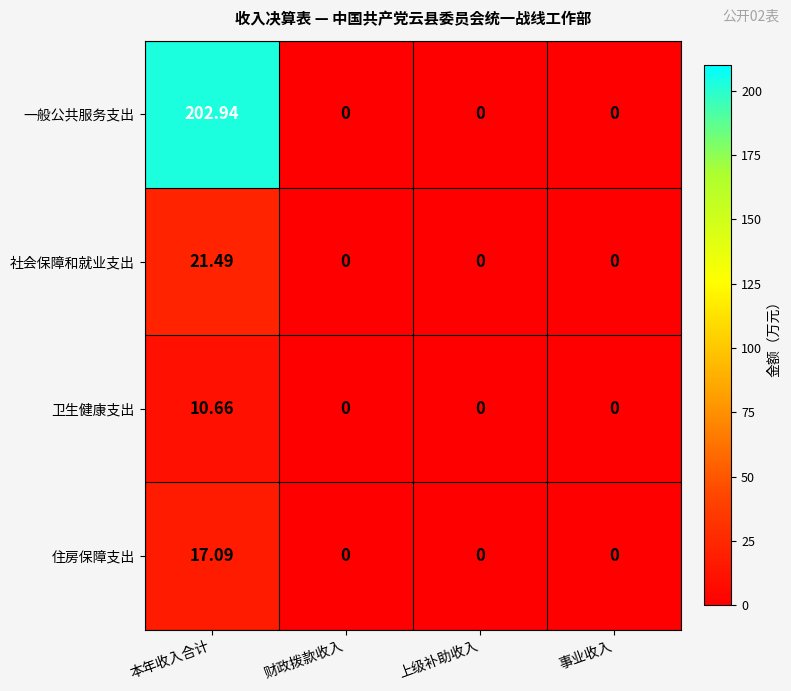

List the series in order of their peak value, lowest first.

卫生健康支出, 住房保障支出, 社会保障和就业支出, 一般公共服务支出